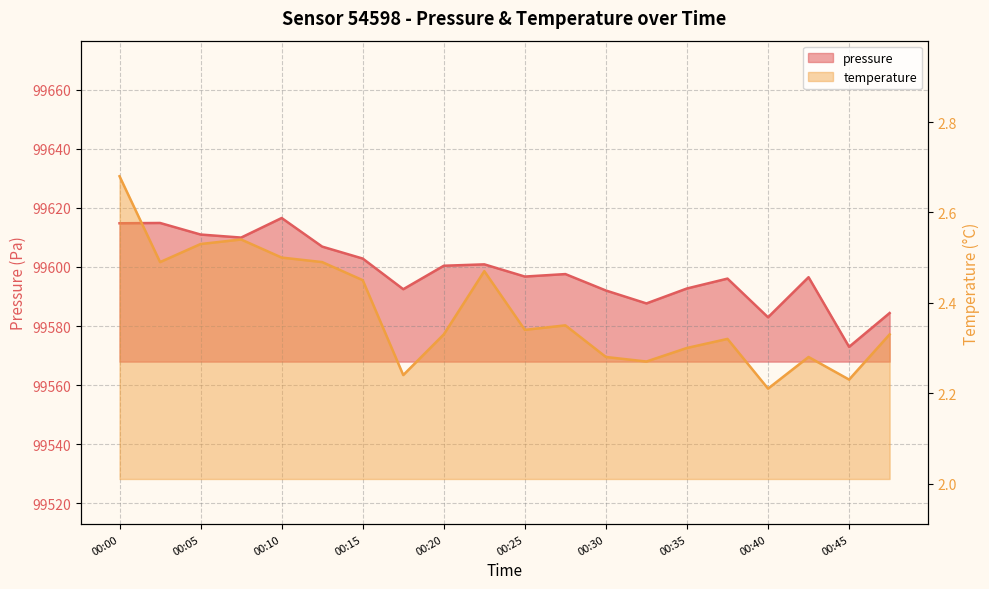

What is the minimum value shown in the chart?

2.2